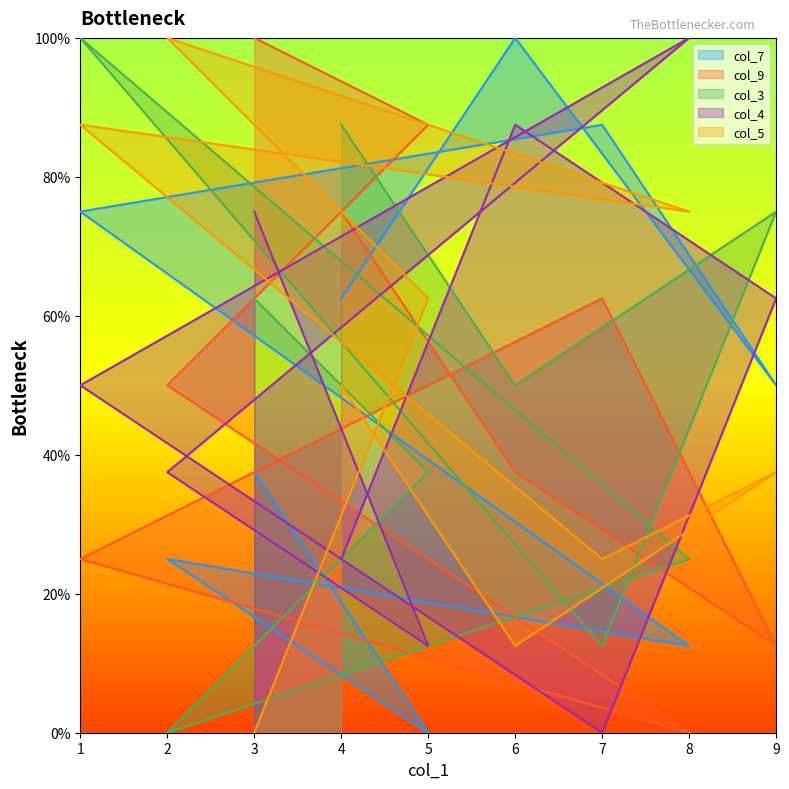

At which category is the sum across all series the highest?

1